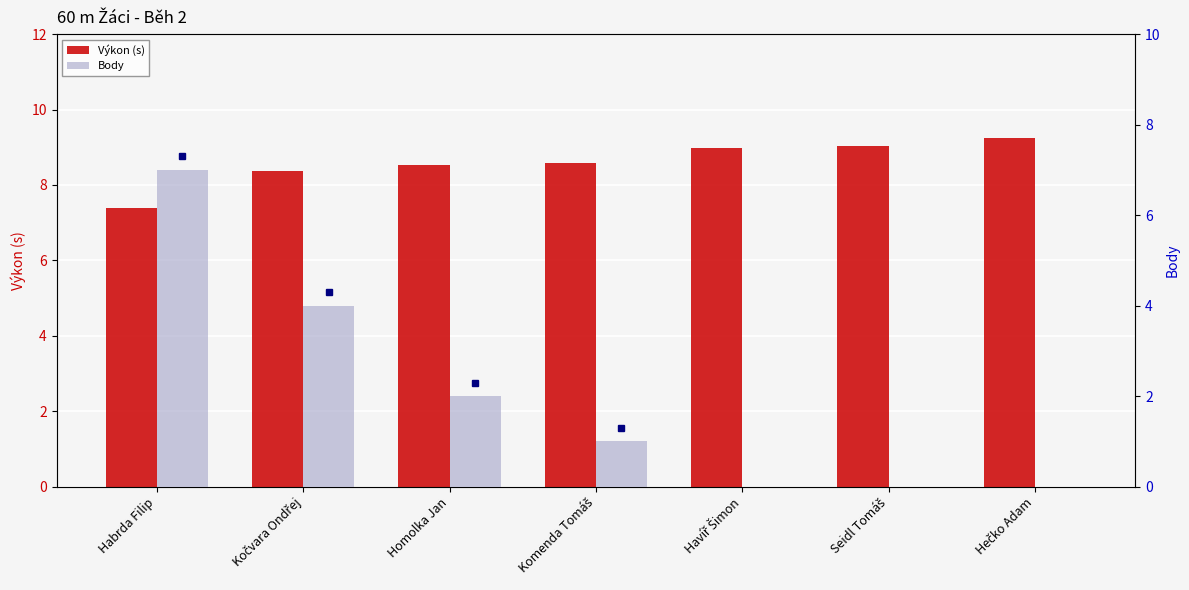

What is the value of the Body bar at the 4th from the left?

1.0